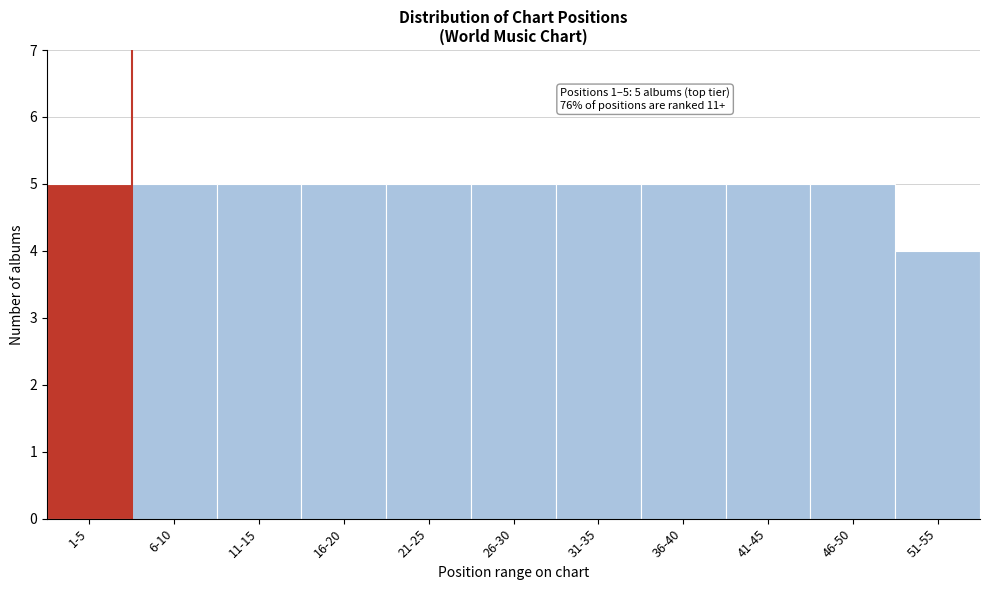

Reading right to left, extract all data points from this chart.

51-55=4	46-50=5	41-45=5	36-40=5	31-35=5	26-30=5	21-25=5	16-20=5	11-15=5	6-10=5	1-5=5